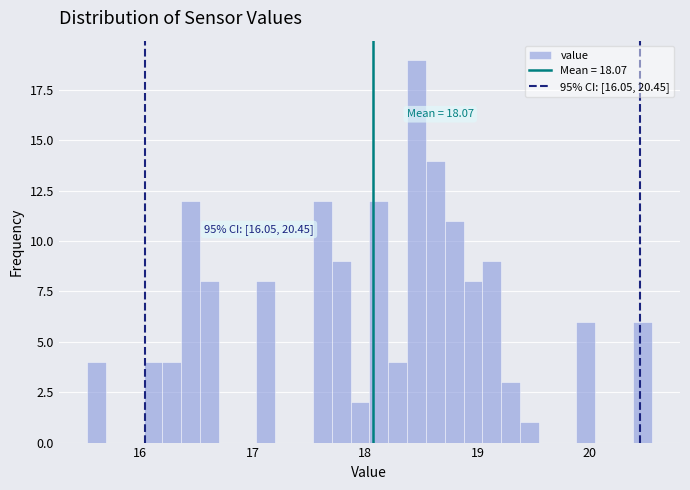

Around what value on the x-axis is the tallest bar? Give the approximate position of its centre, as read against the axis.

18.5